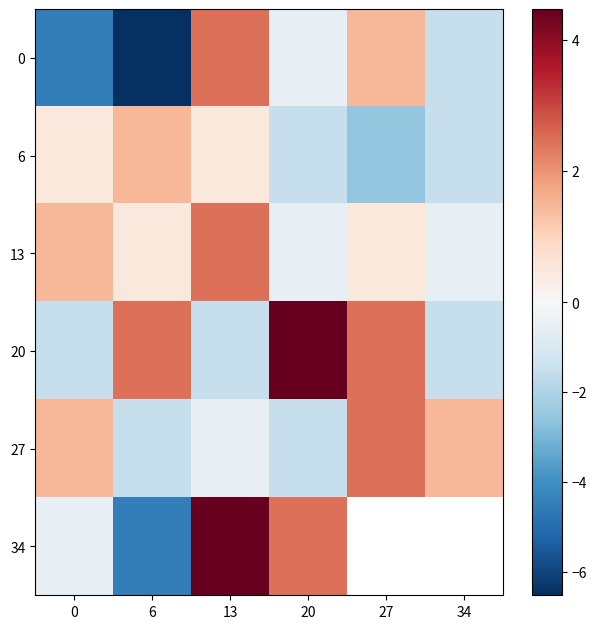

What is the difference between the maximum and minimum values in the 27 series?

4.0